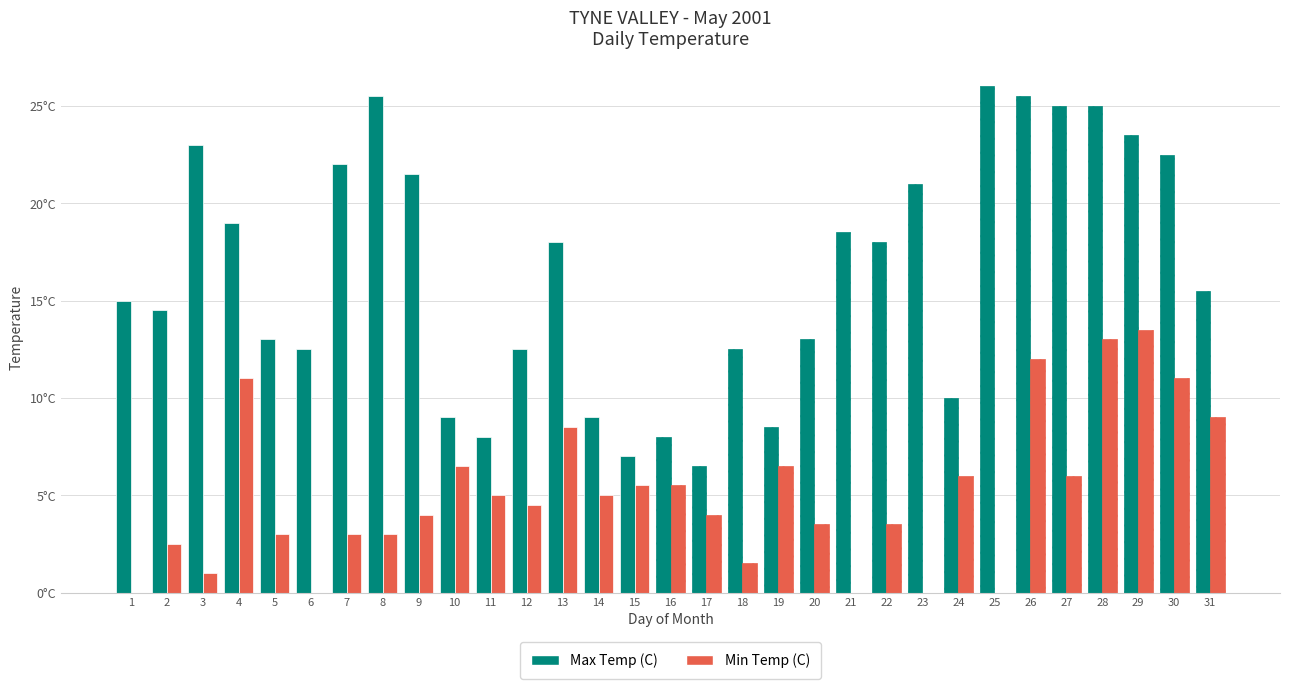

Rank the series by their maximum value, from lowest to highest.

Min Temp (C), Max Temp (C)